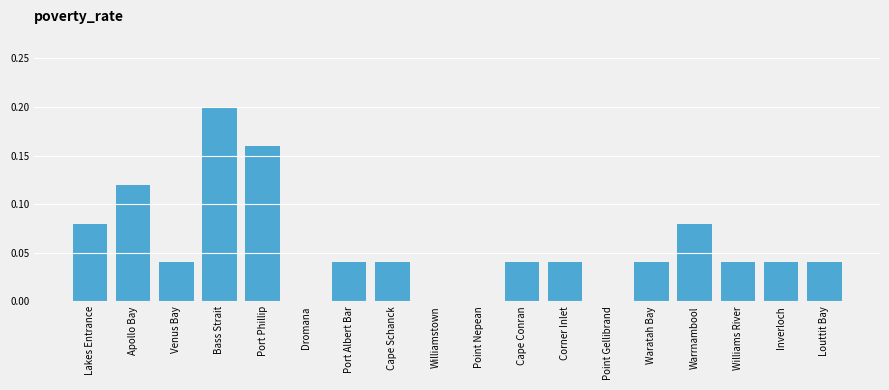

Which category has the highest value across all series?

Bass Strait